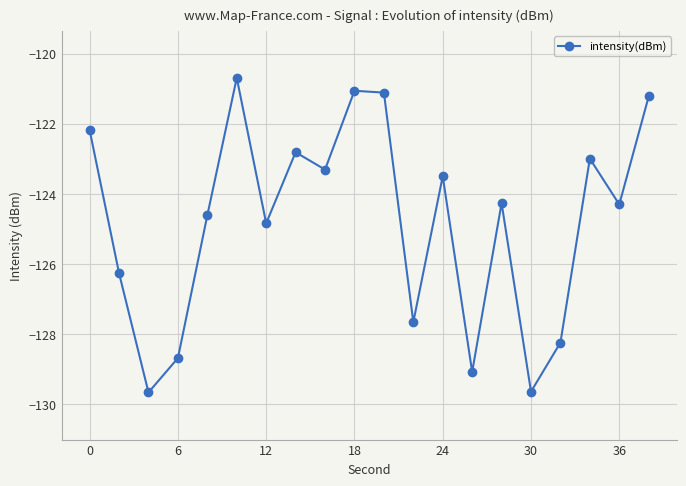

What is the average value?

-124.8